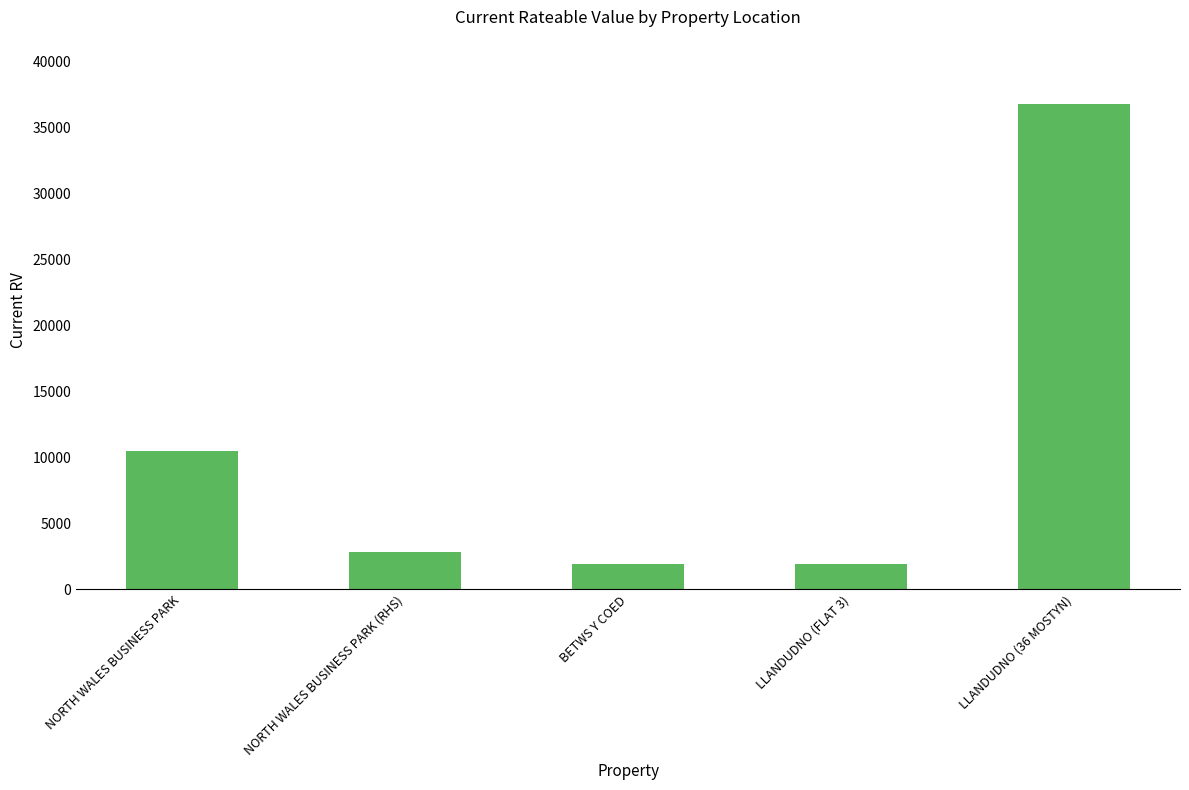

What is the label of the 1st bar from the left?

NORTH WALES BUSINESS PARK